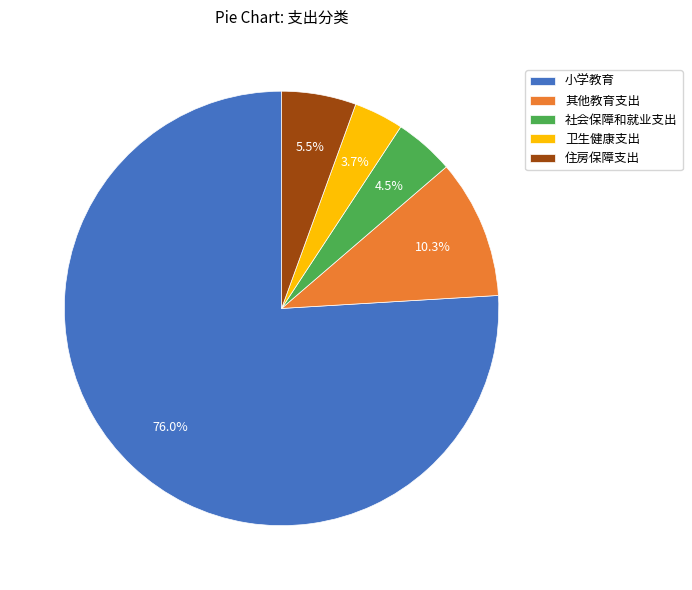

Is it true that 小学教育 is 76% of the pie?

True